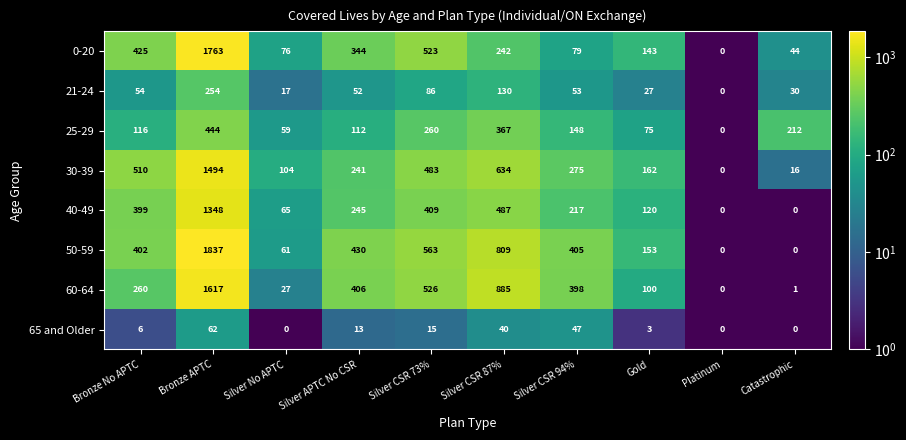

True or false: 30-39 has a value of 1494 at Bronze APTC.

True